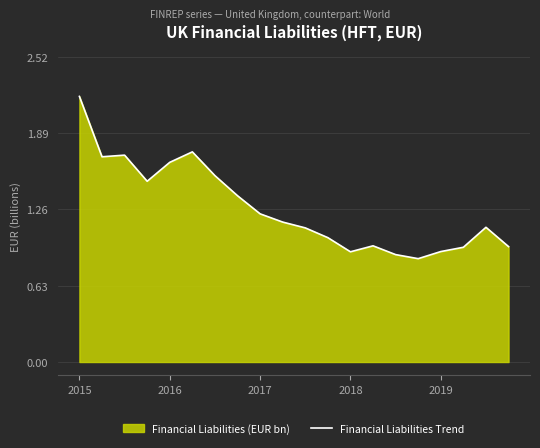

What is the greatest value displayed?

2.2